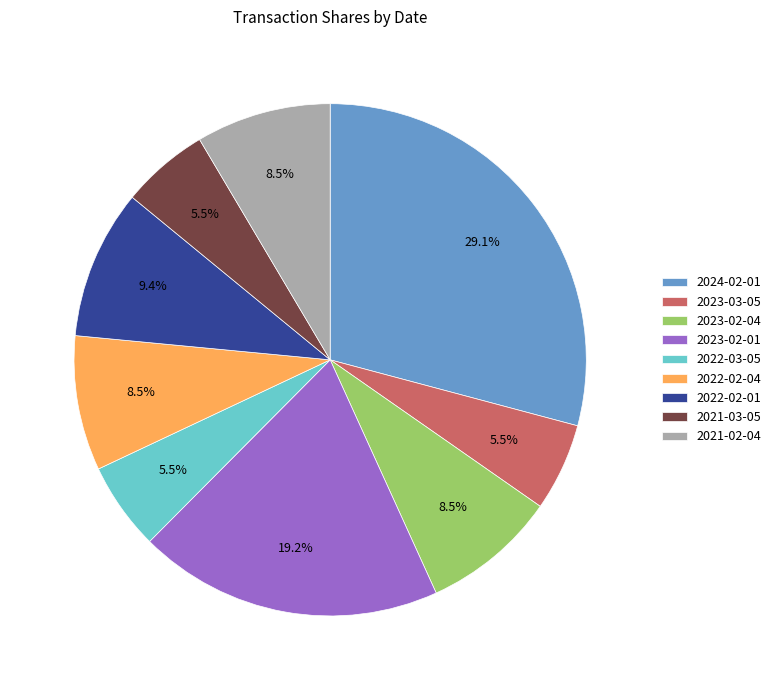

How many slices are in this pie chart?

9